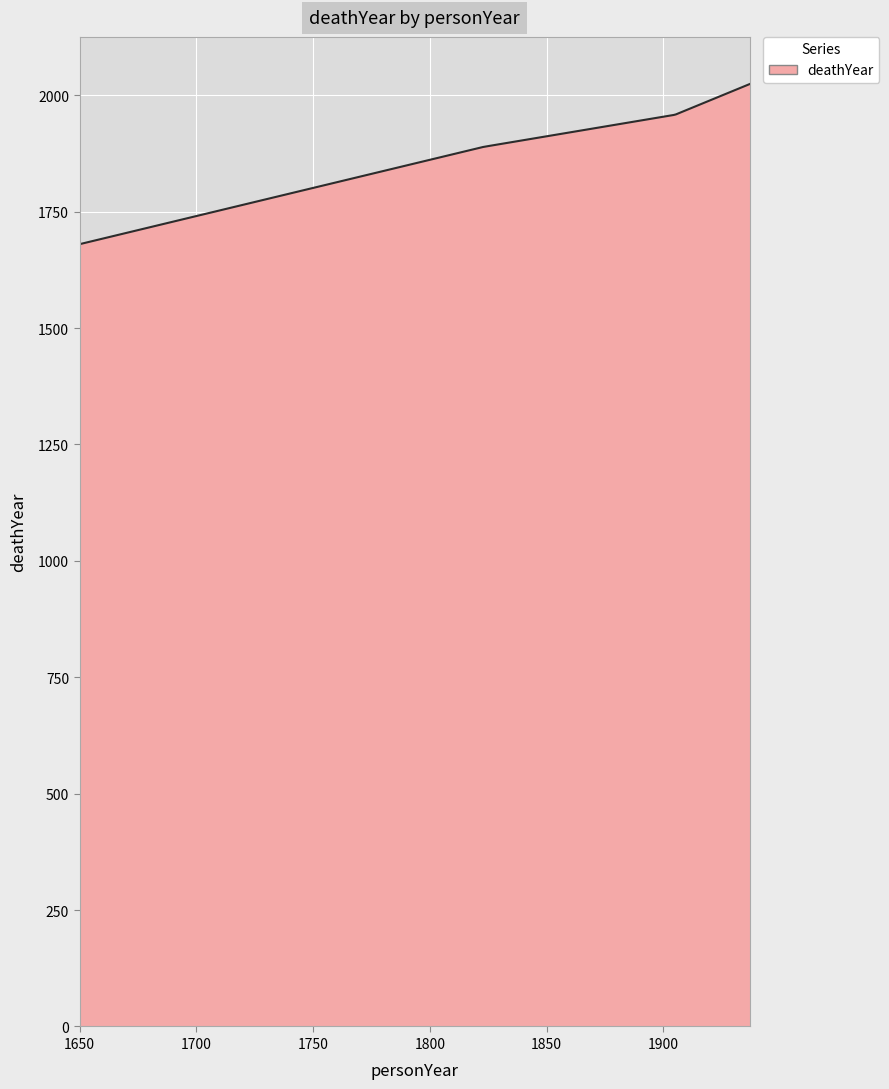

What is the greatest value displayed?

2024.0